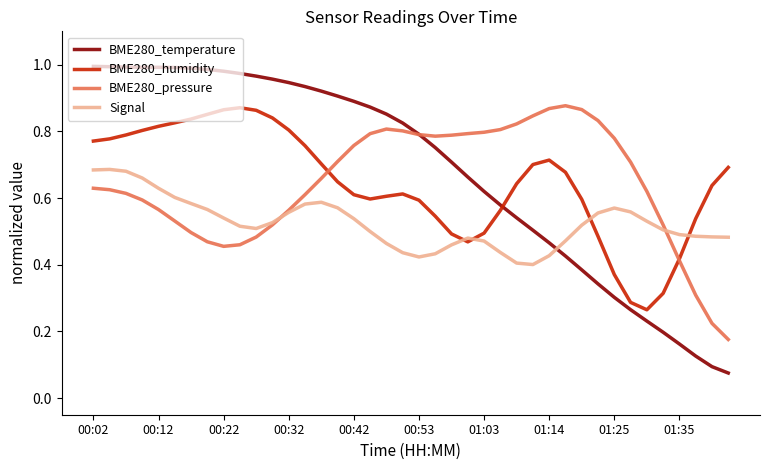

True or false: BME280_temperature and Signal intersect in this chart.

True